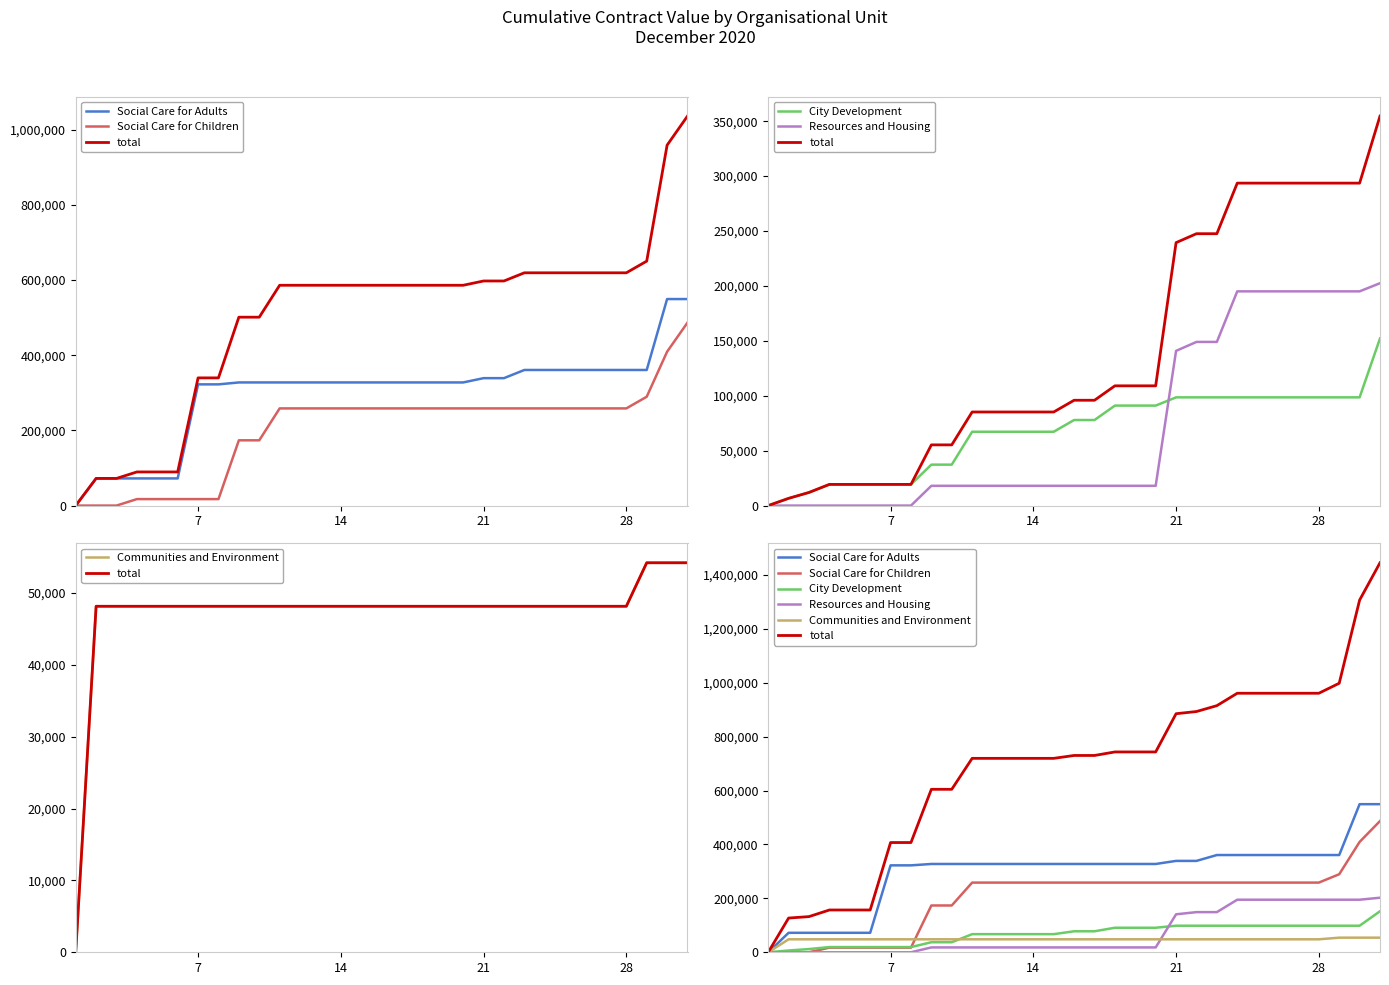

True or false: City Development has more than 0 points higher than both neighbors.

False